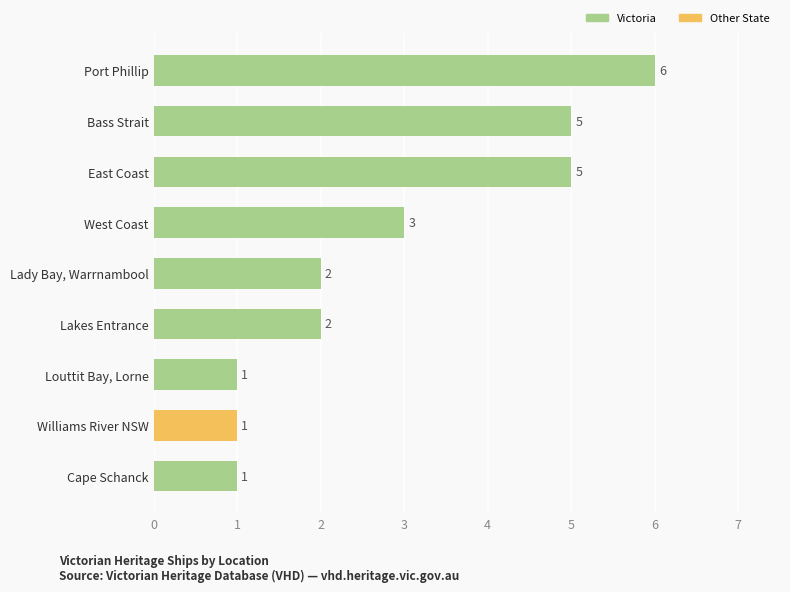

What is the average value?

3